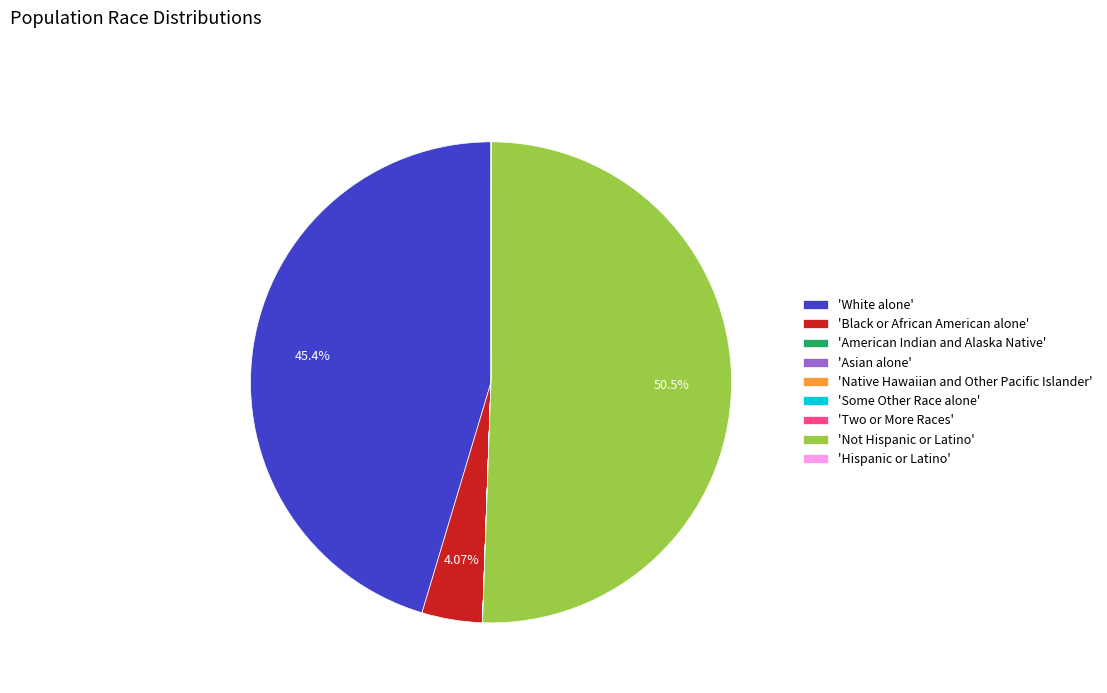

Which slice is the largest?

'Not Hispanic or Latino'